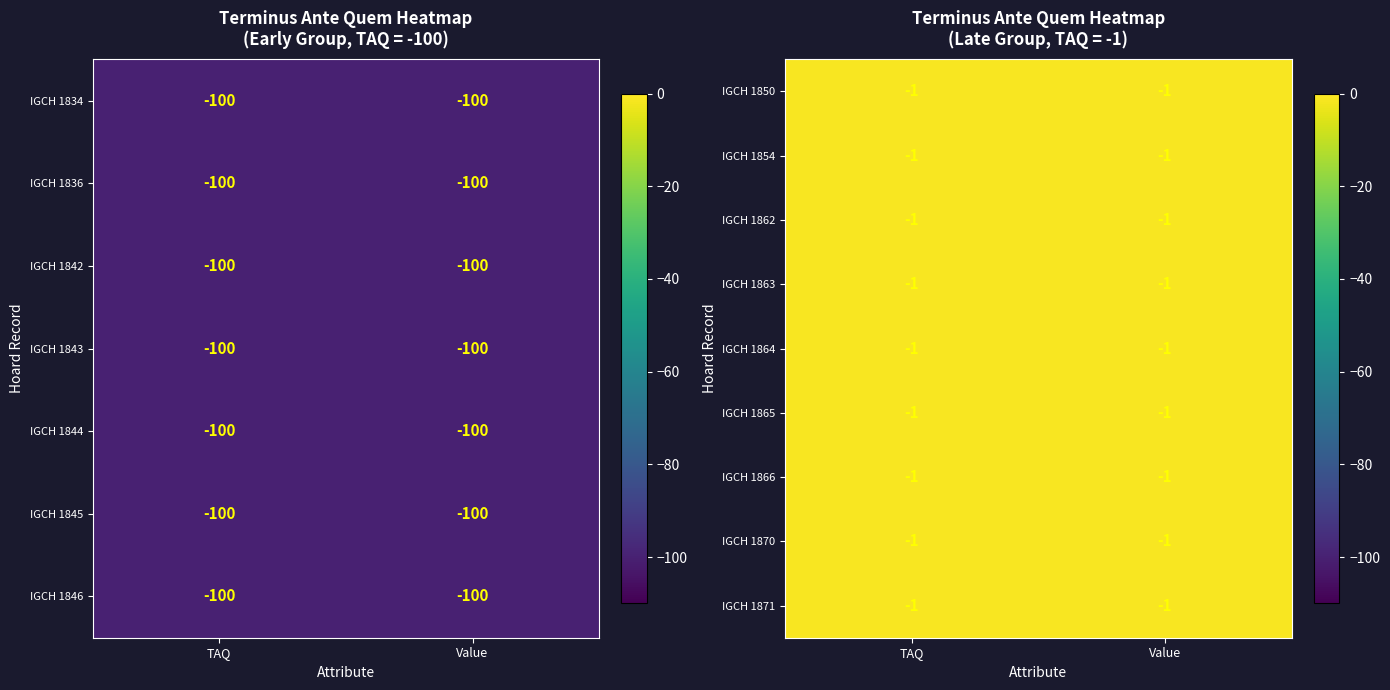

What is the maximum value shown in the chart?

-1